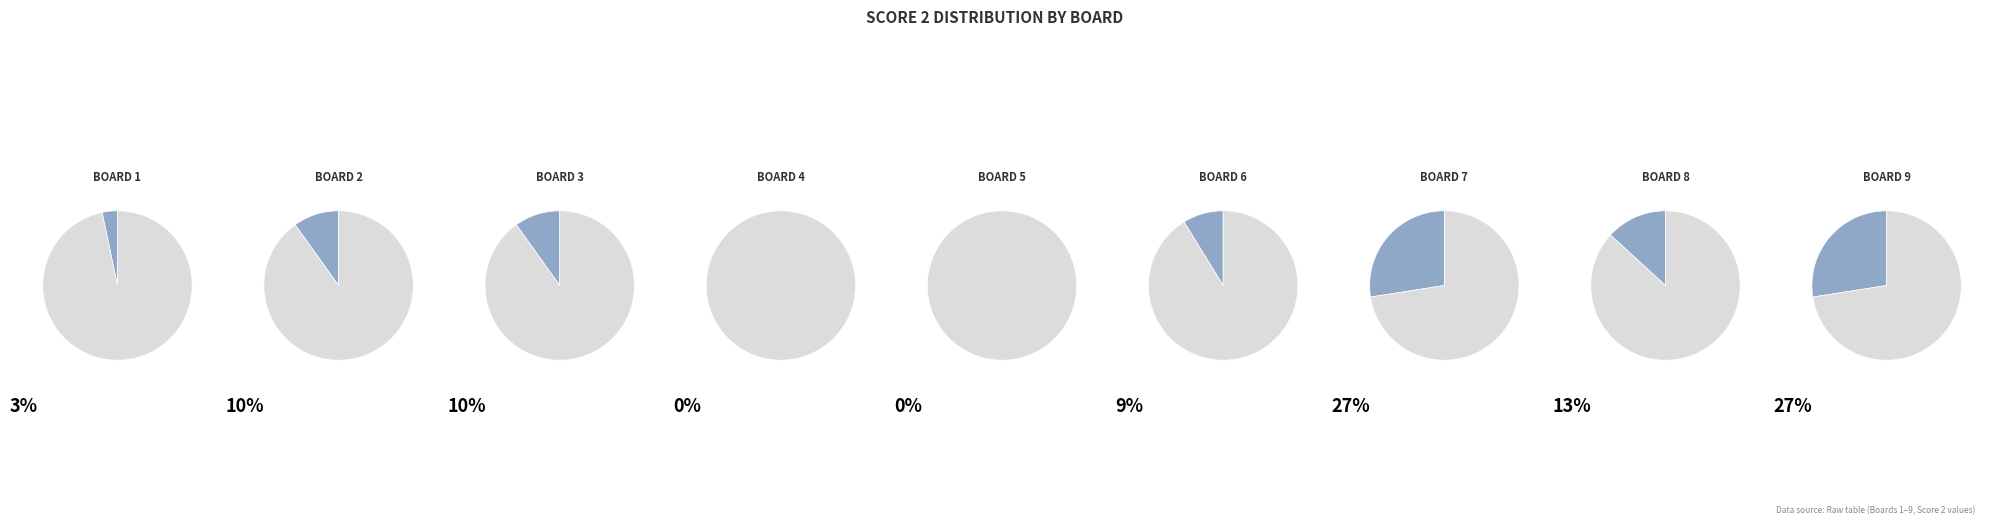

Approximately how many times larger is the value at Board 9 compared to Board 1?

8.3